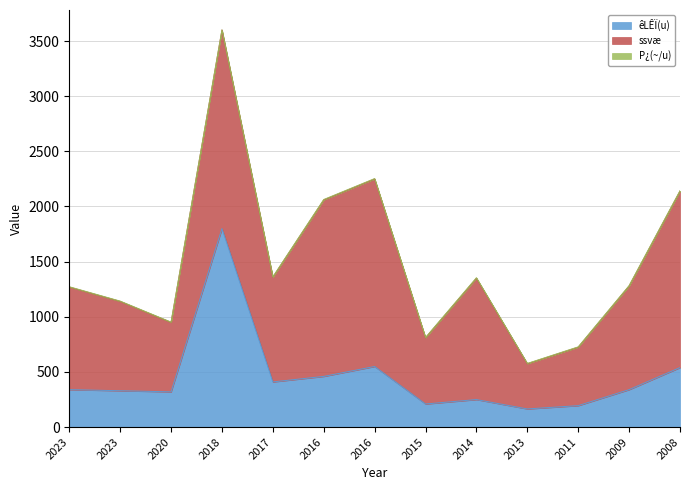

Reading right to left, extract all data points from this chart.

êLÊÏ(u): 540.0	340.0	195.0	165.0	250.0	210.0	550.0	460.0	410.0	1800.0	320.0	330.0	340.0
ssvæ: 1600.0	940.0	530.0	410.0	1100.0	600.0	1700.0	1600.0	950.0	1800.0	630.0	810.0	930.0
P¿(~/u): 3.0	2.8	2.7	2.5	4.4	2.9	3.1	3.5	2.3	1.0	2.0	2.5	2.7